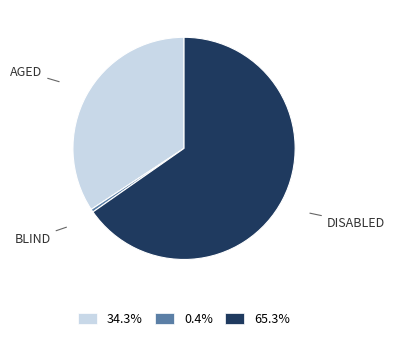

Does any single category account for the majority?

Yes